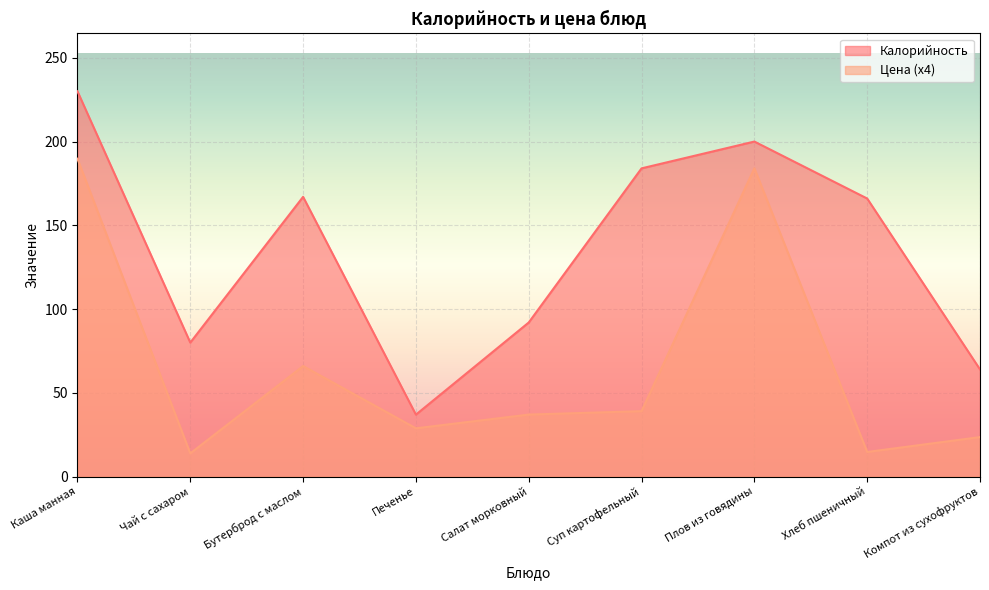

Reading right to left, list all the values displayed in this chart.

Калорийность: 64.0	166.0	200.0	184.0	92.0	37.0	167.0	80.0	230.0
Цена: 23.6	14.7	184.0	39.1	37.0	28.8	66.0	13.9	189.8